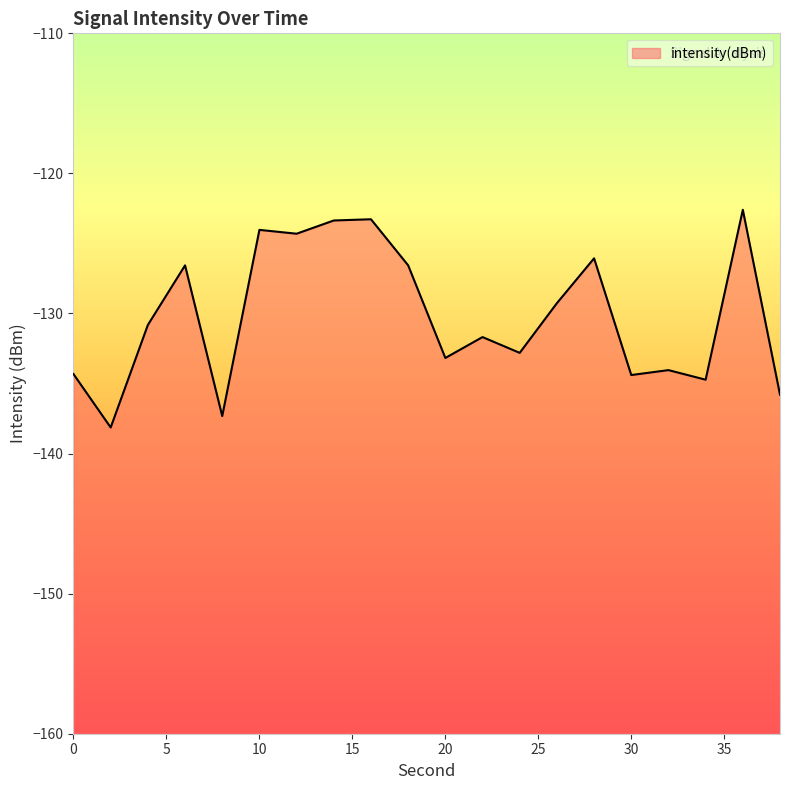

Rank the categories by value from highest to lowest.

36, 16, 14, 10, 12, 28, 18, 6, 26, 4, 22, 24, 20, 32, 0, 30, 34, 38, 8, 2